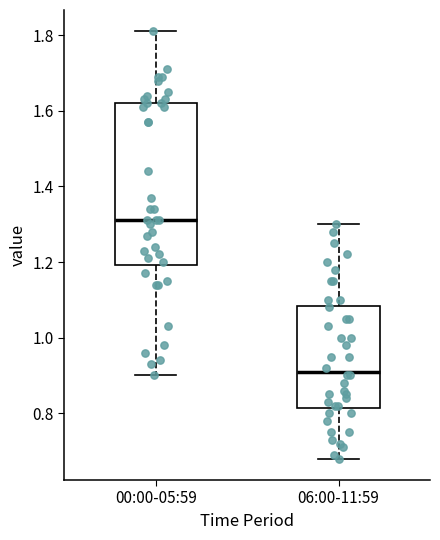

Reading left to right, transcribe this box plot: for each box, give where its median line is, the range the box spans, and where its two whiskers end, as read against the y-axis. The values are not printed on the chart, so give them approximately, as read against the axis.

00:00-05:59: median 1.32, box 1.20 to 1.62, whiskers 0.90 to 1.82
06:00-11:59: median 0.92, box 0.82 to 1.08, whiskers 0.68 to 1.30